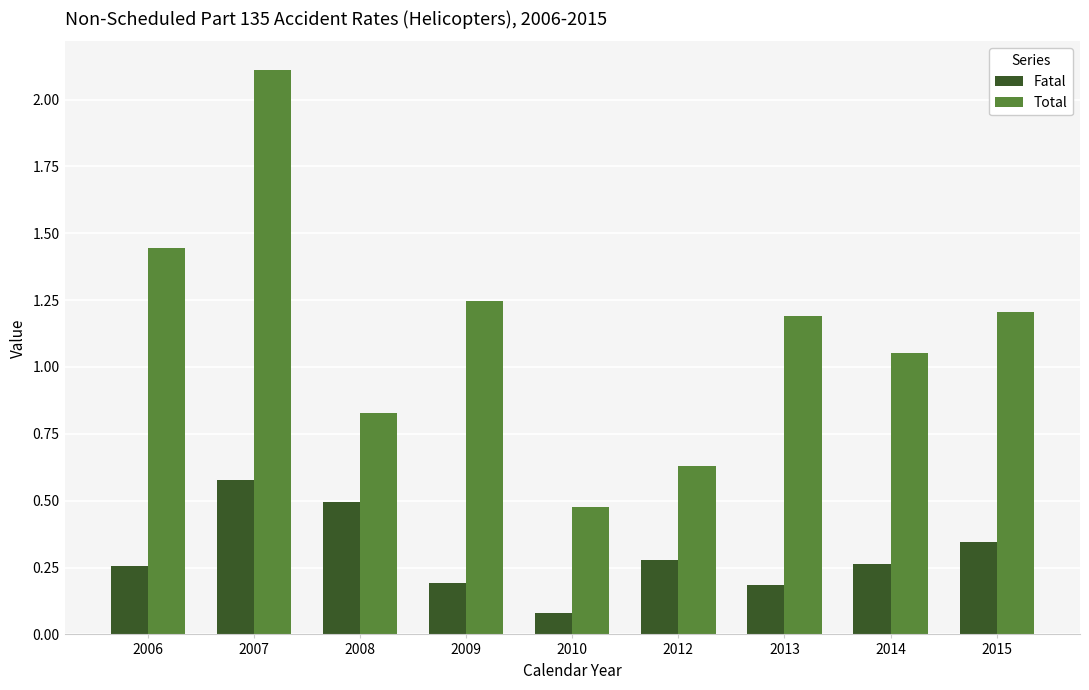

How many bars are there in each group?

2